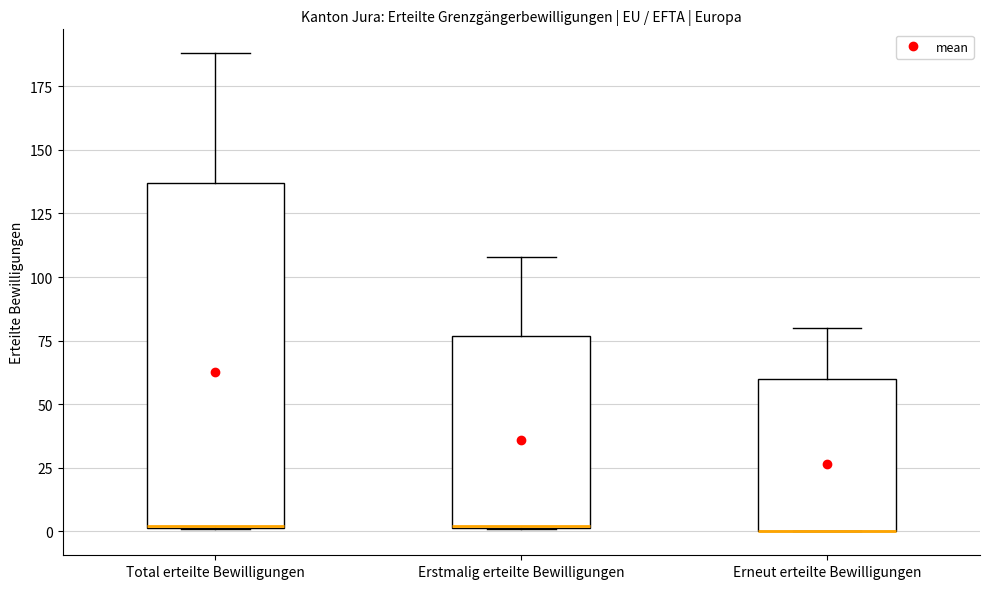

Where is the upper edge of the box for Total erteilte Bewilligungen on the y-axis? The values are not printed on the chart, so give them approximately, as read against the axis.

135